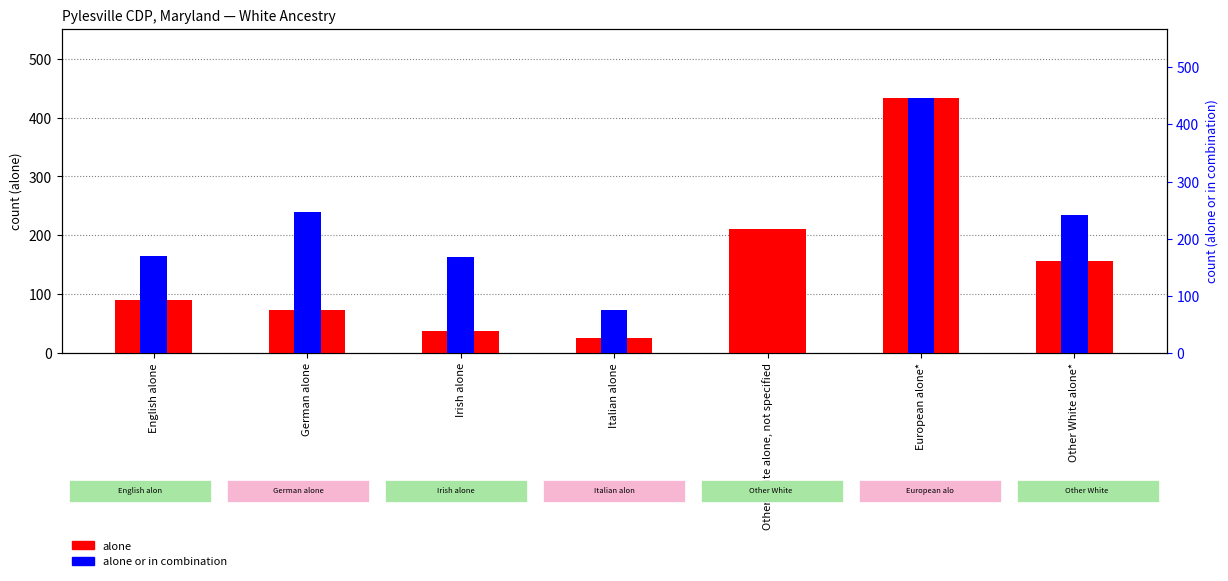

What is the value of the alone or in combination bar at the 2nd from the left?

246